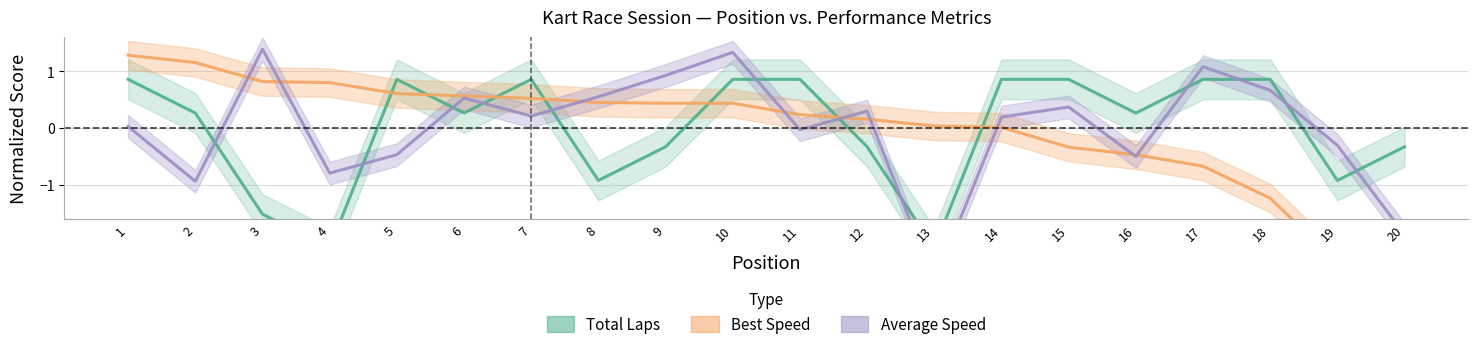

Rank the series by their maximum value, from lowest to highest.

Total Laps, Best Speed, Average Speed